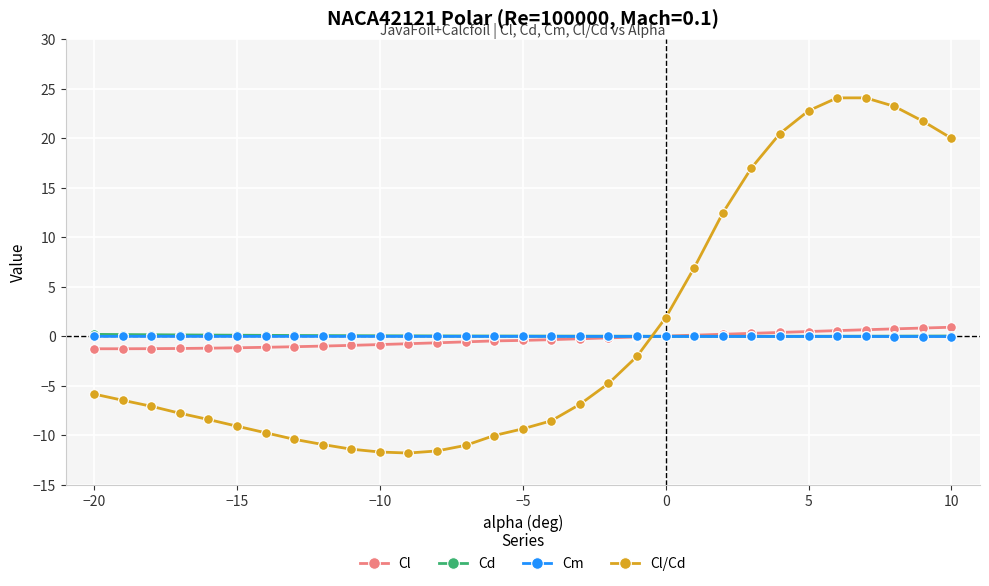

Which series has the largest total across all categories?

Cl/Cd